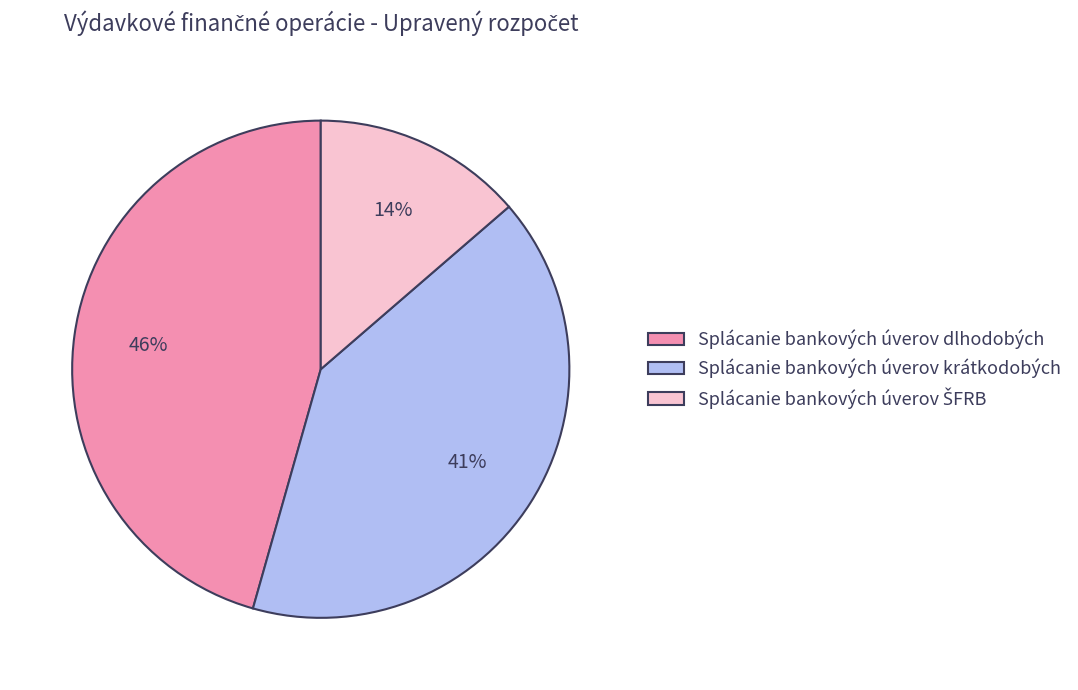

To the nearest percent, what portion does Splácanie bankových úverov krátkodobých represent?

41%